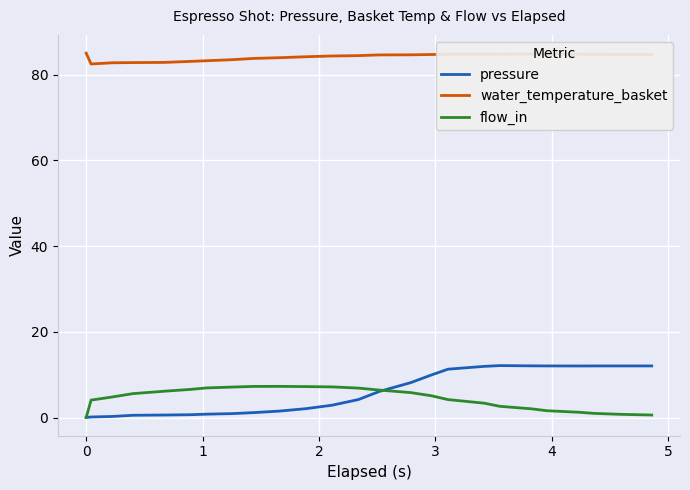

True or false: flow_in and water_temperature_basket cross at least once.

False